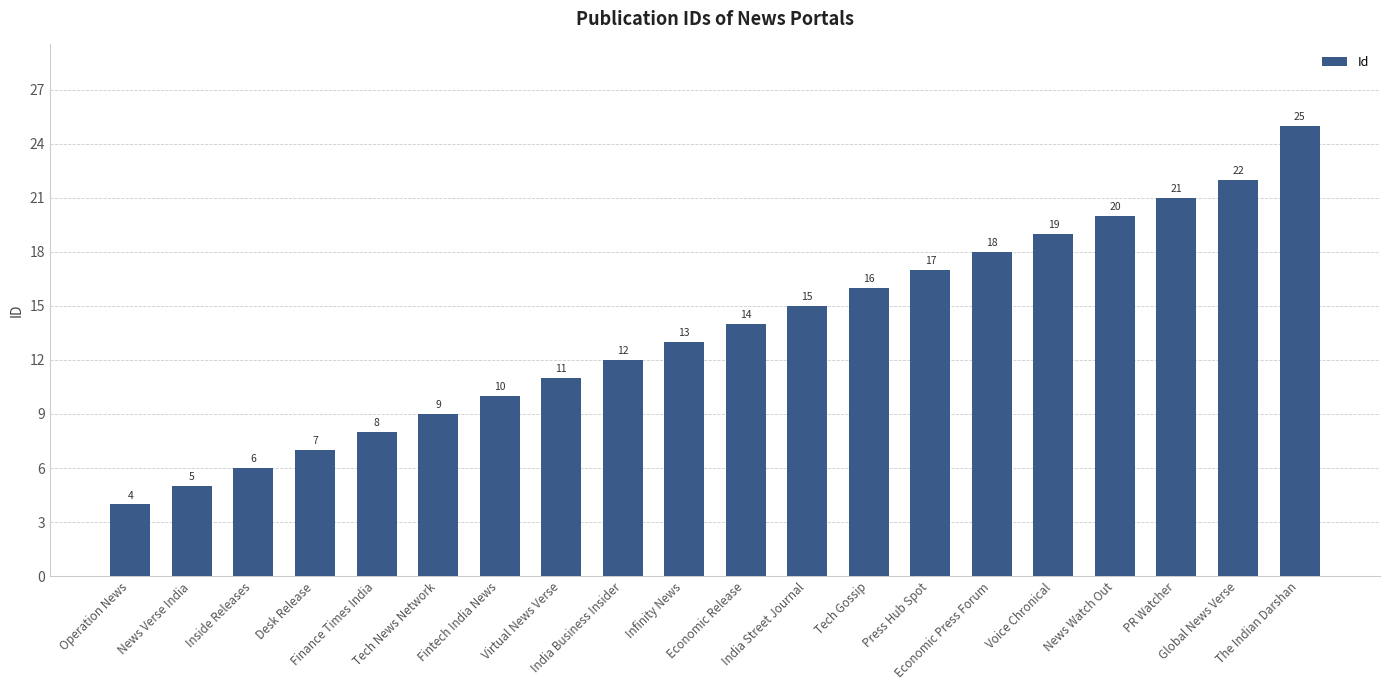

What is the sum of all values?

272